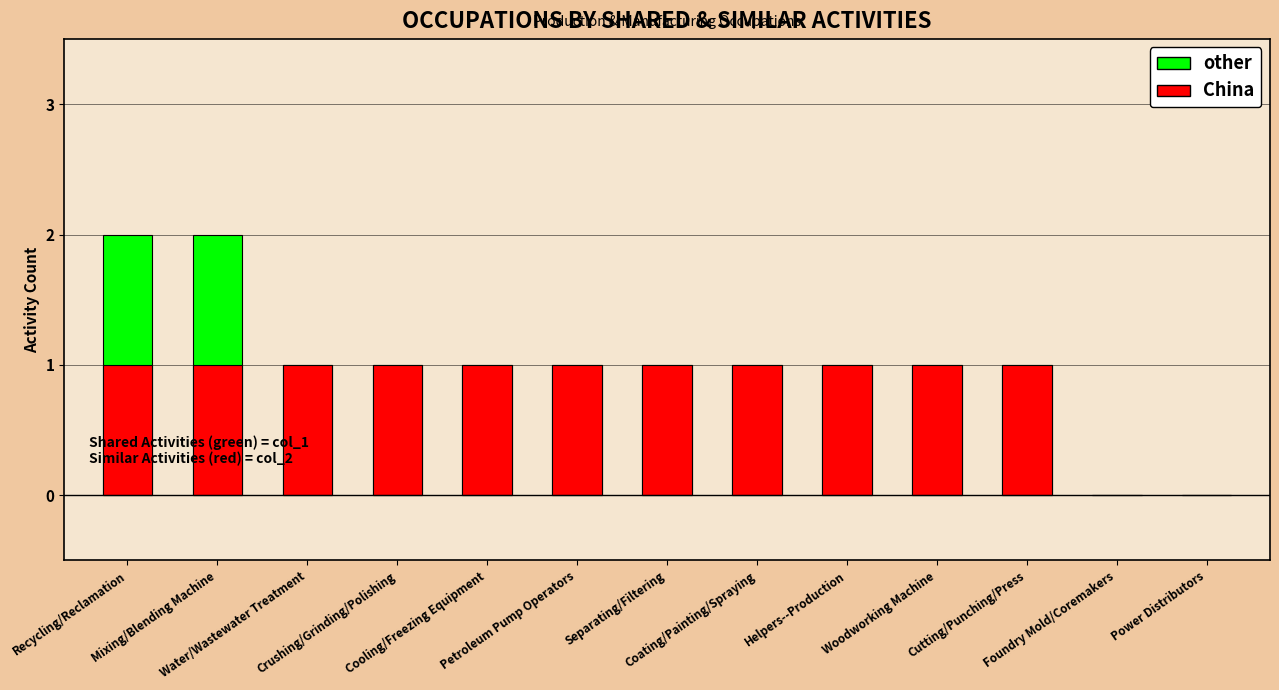

What are all the series names shown in the legend?

other, China